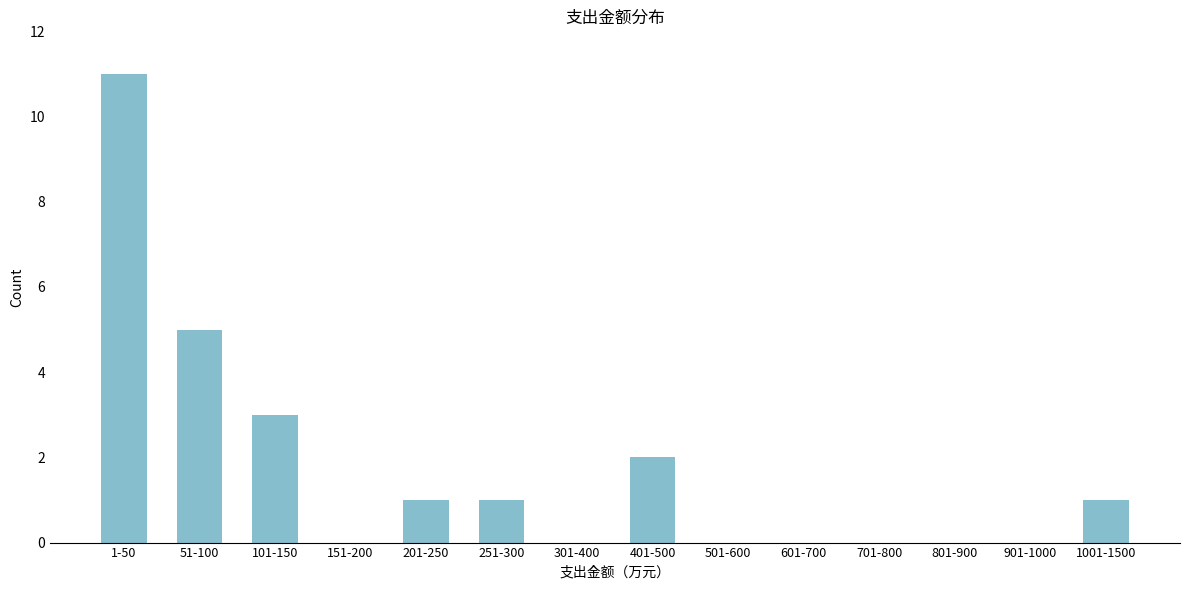

Reading right to left, extract all data points from this chart.

1001-1500=1	901-1000=0	801-900=0	701-800=0	601-700=0	501-600=0	401-500=2	301-400=0	251-300=1	201-250=1	151-200=0	101-150=3	51-100=5	1-50=11